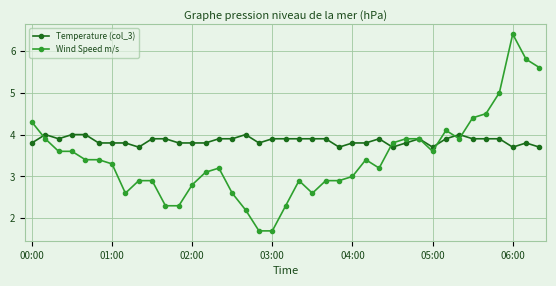

Which series has the largest total across all categories?

Temperature (col_3)